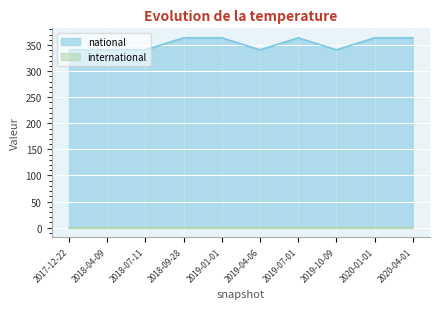

What is the value of the 10th point from the left?

364